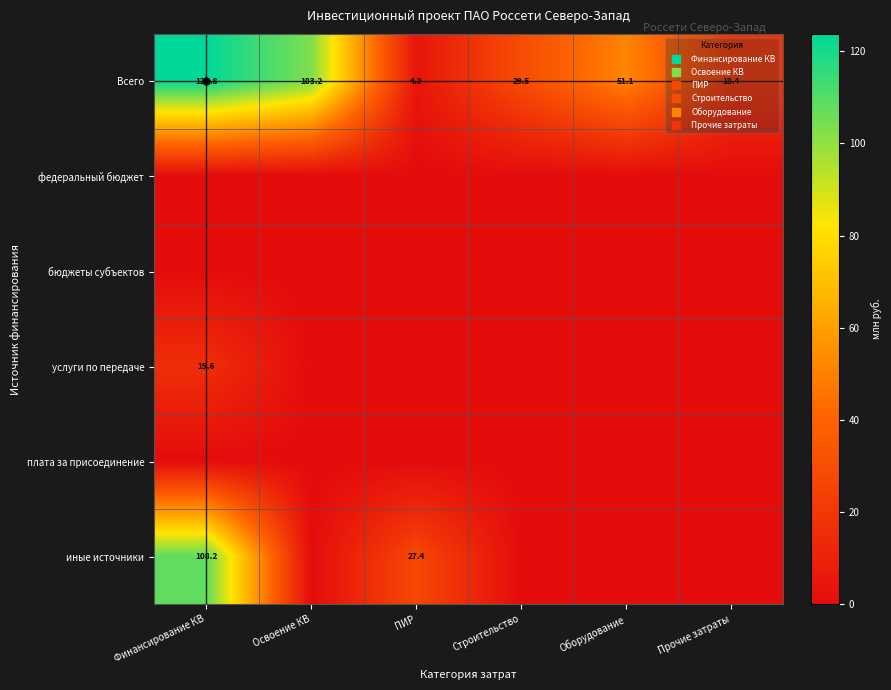

Between Прочие затраты and Оборудование, which is larger?

Оборудование